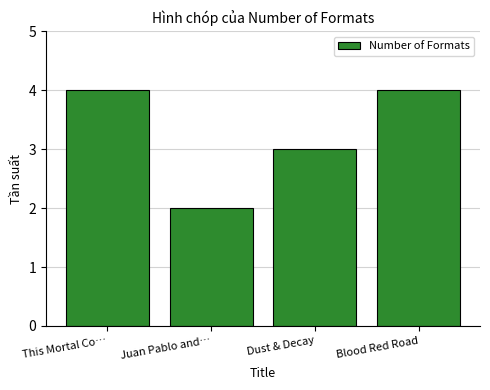

At which category does the chart reach its minimum across all series?

Juan Pablo and…